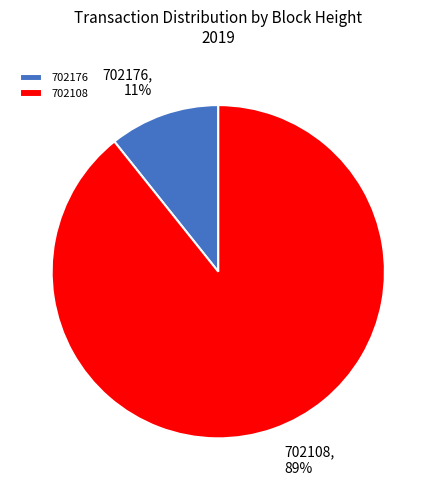

To the nearest percent, what percentage of the pie is 702176?

11%